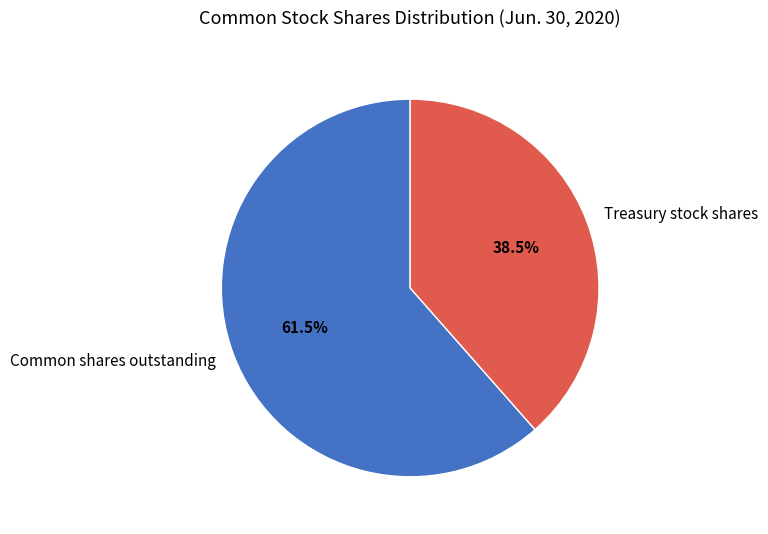

Which slice represents more than half of the pie?

Common shares outstanding